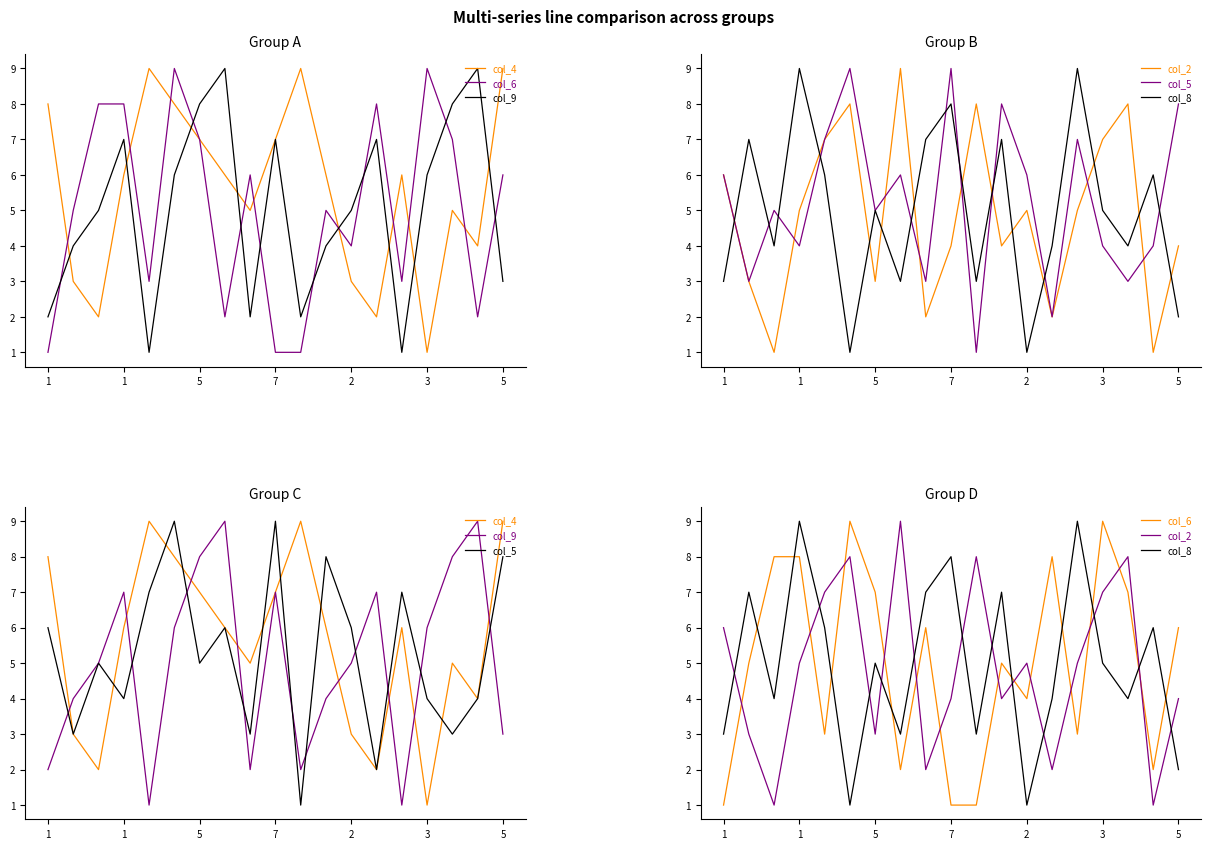

At which label does col_9 reach its peak?

7